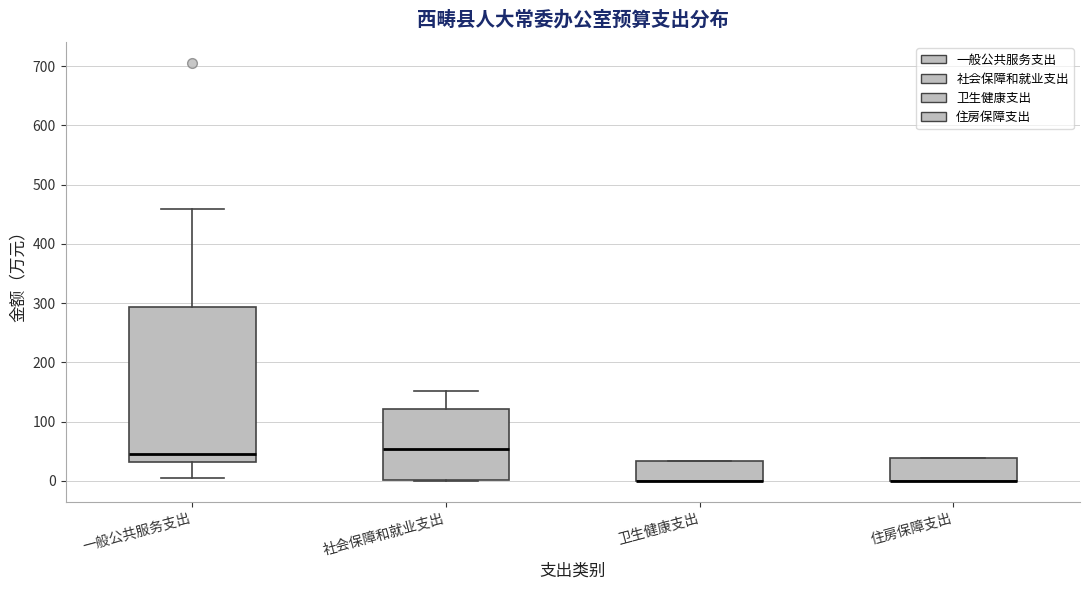

Where is the upper edge of the box for 住房保障支出 on the y-axis? The values are not printed on the chart, so give them approximately, as read against the axis.

40